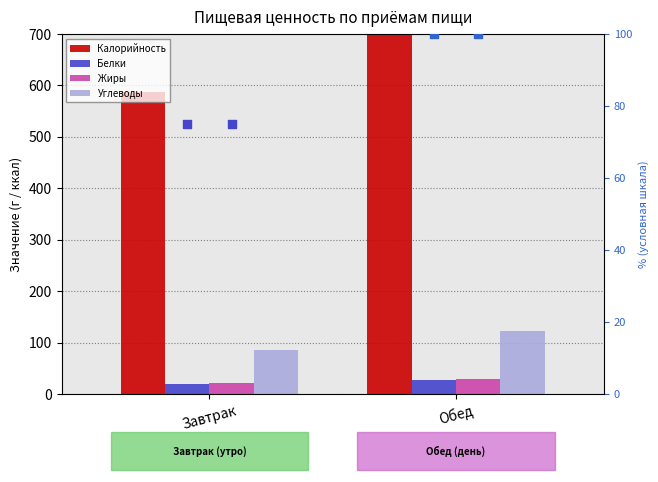

At which category is the sum across all series the highest?

Обед